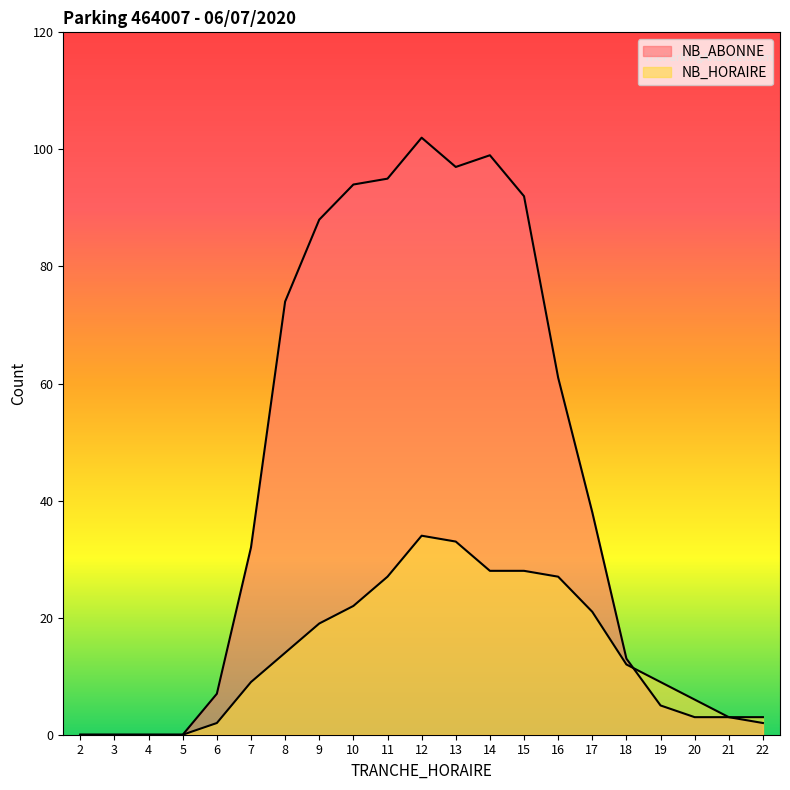

Reading left to right, what are all the values shown in this chart?

NB_ABONNE: 0	0	0	0	7	32	74	88	94	95	102	97	99	92	61	38	13	5	3	3	2
NB_HORAIRE: 0	0	0	0	2	9	14	19	22	27	34	33	28	28	27	21	12	9	6	3	3